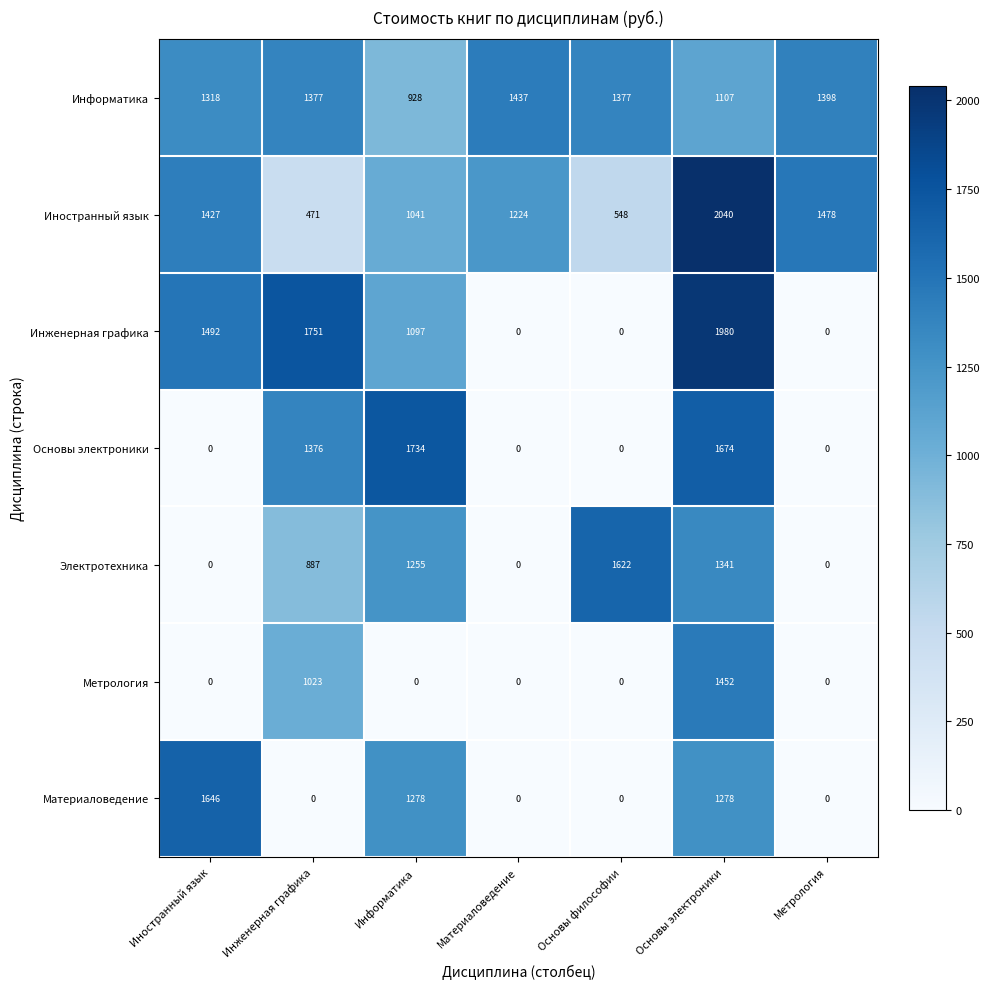

Rank the series at Инженерная графика from highest to lowest value.

Инженерная графика, Информатика, Основы электроники, Метрология, Электротехника, Иностранный язык, Материаловедение